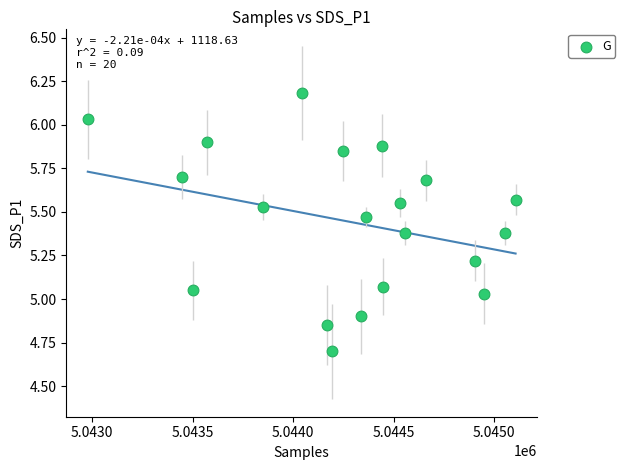

What is the range of Y values (max minus min)?

1.5